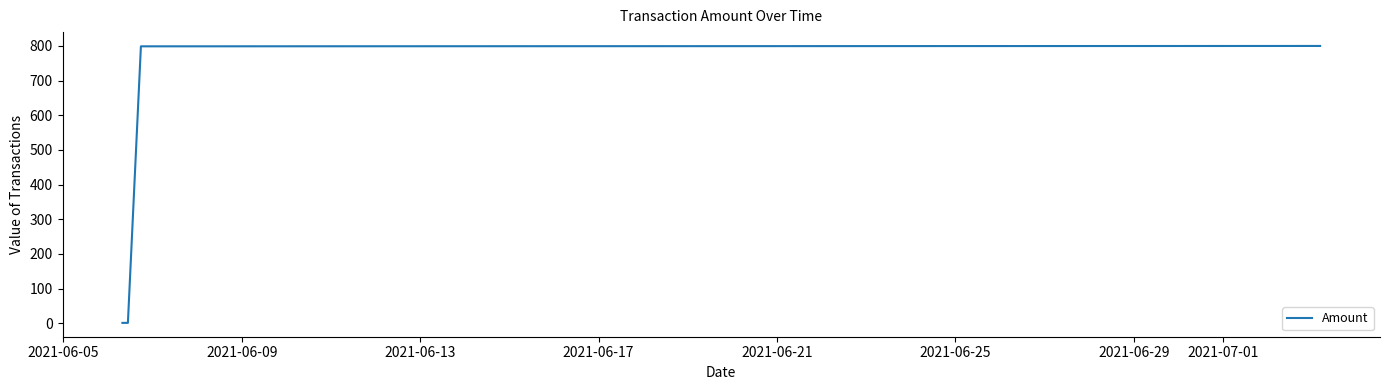

What is the difference between the second highest and second lowest values?

797.8